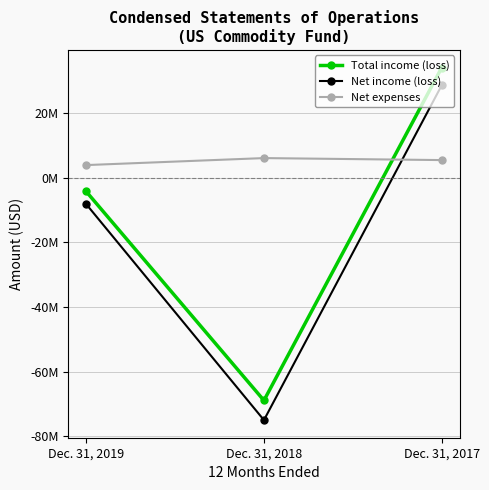

Is this an area chart (filled region under the line)?

No